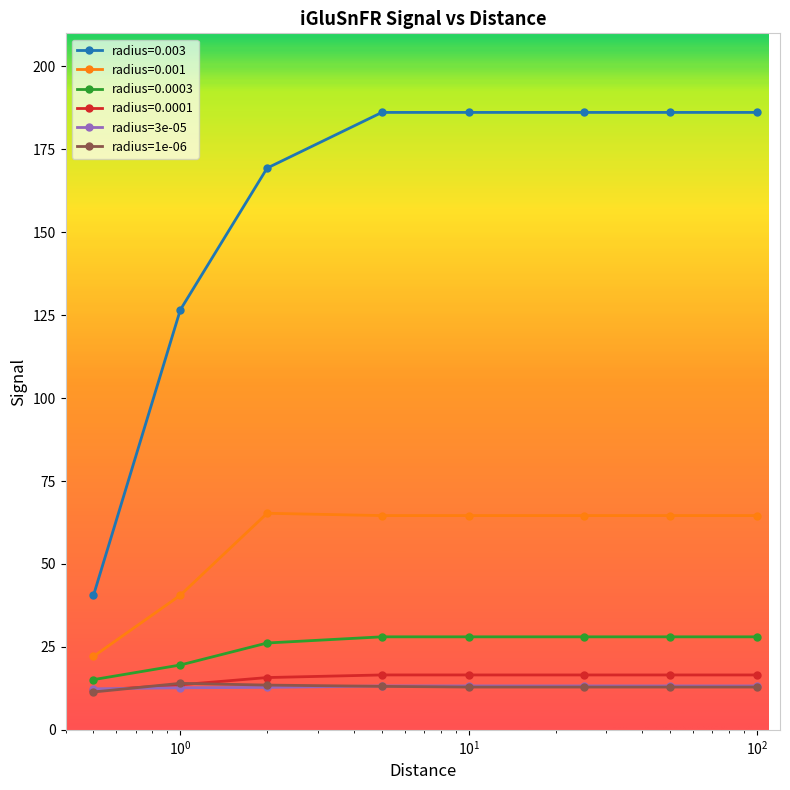

Count the number of categories in the chart.

8